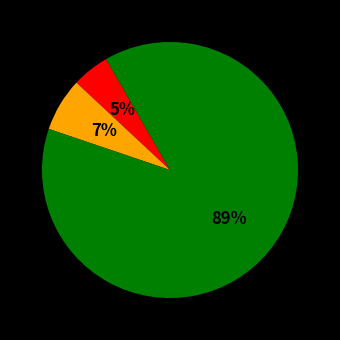

Does any single category account for the majority?

Yes